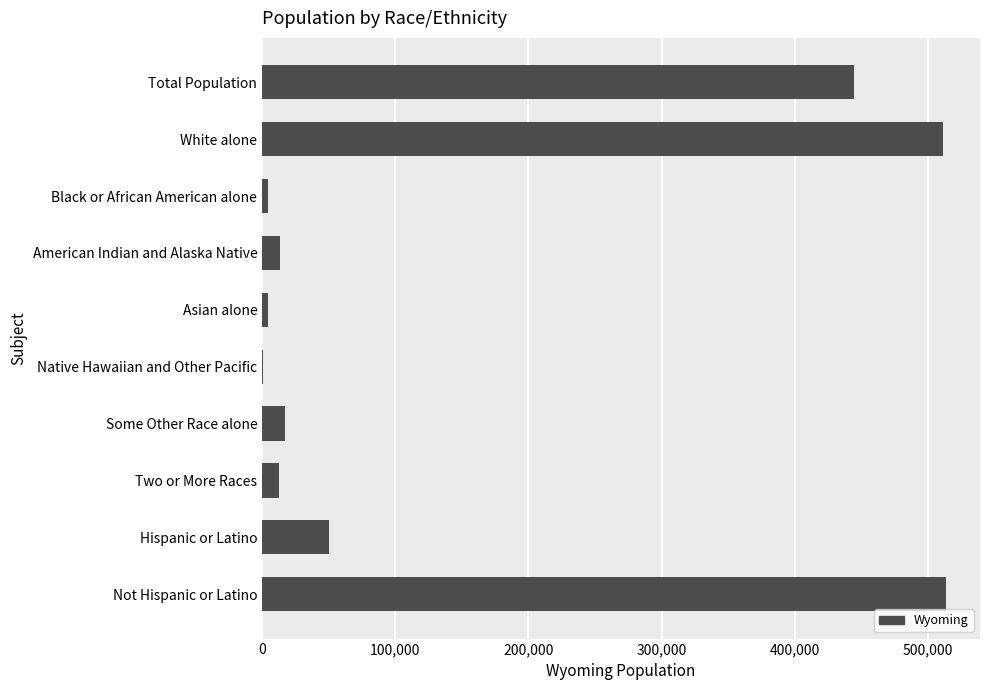

Between Black or African American alone and White alone, which is larger?

White alone